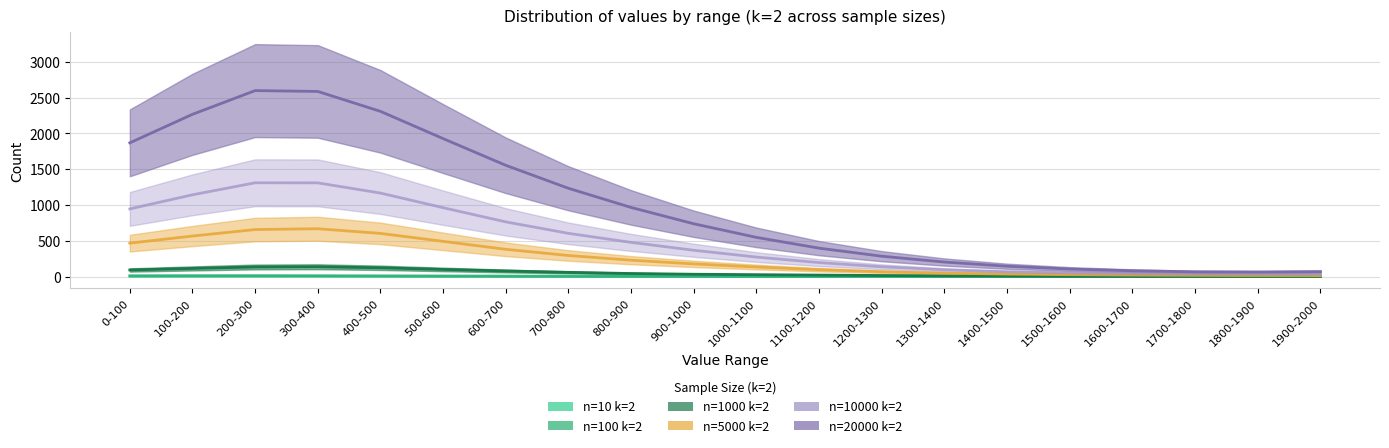

Which has a higher value, 1500-1600 or 1700-1800?

1500-1600